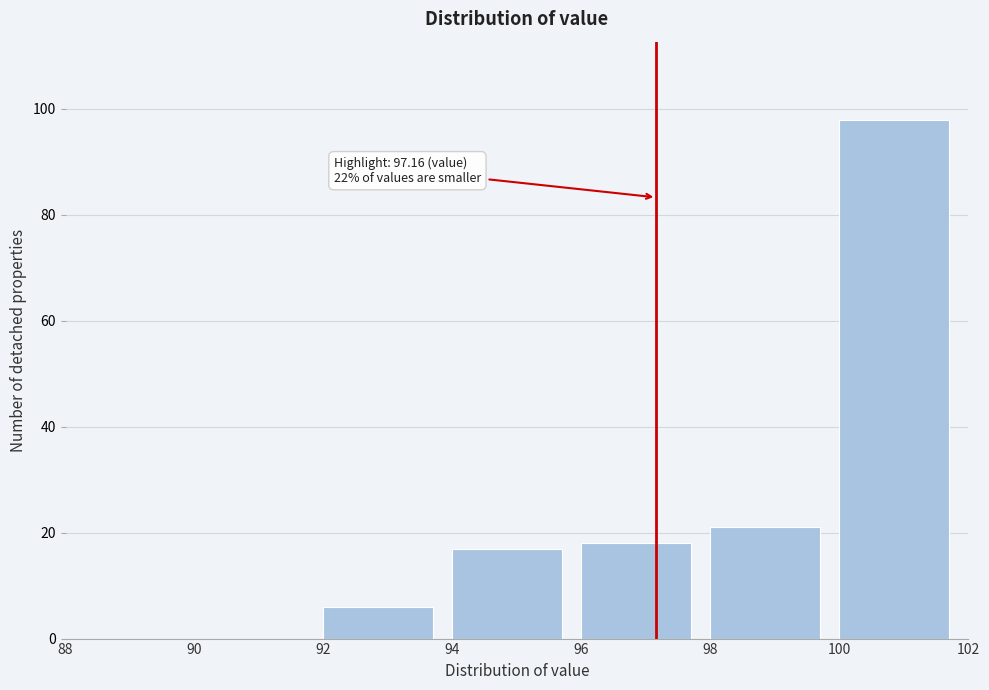

Over which range of the x-axis is the bar tallest?

100 to 102